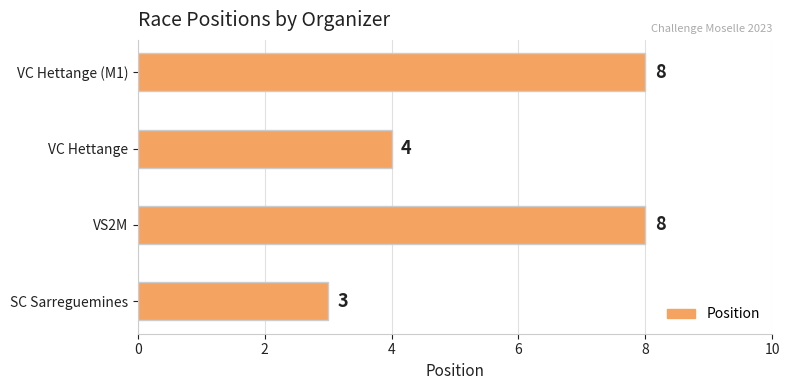

What is the difference between the second highest and minimum values?

5